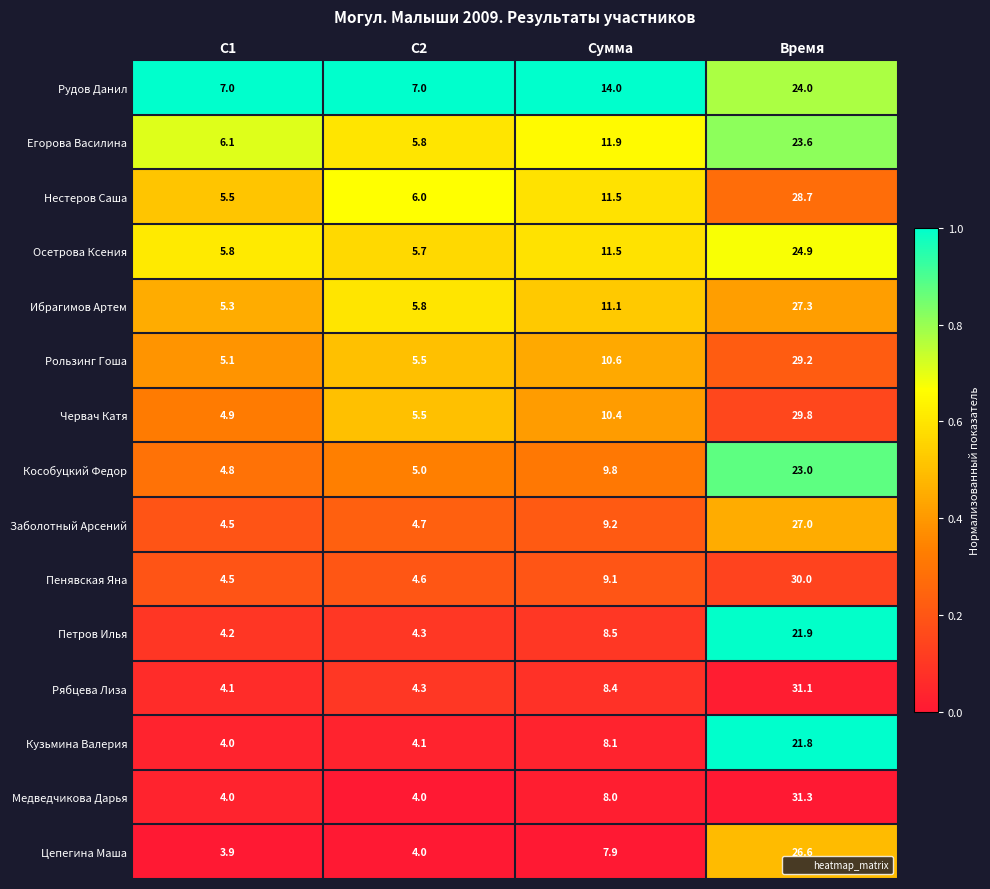

What is the lowest value of the Рудов Данил series?

7.0